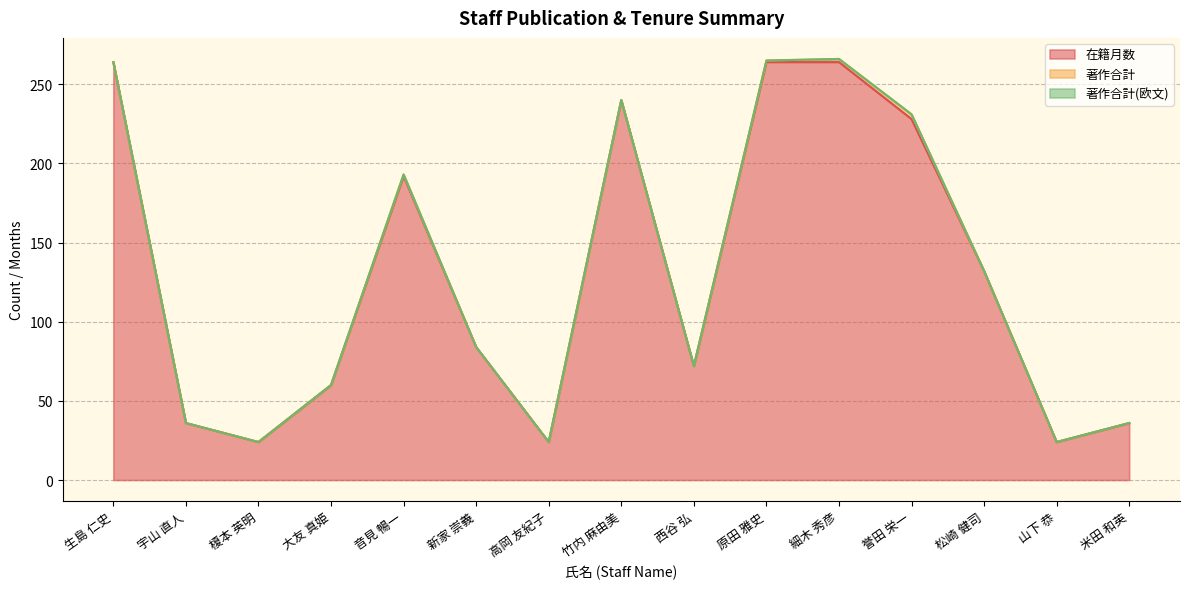

What is the average value of the 在籍月数 series?

130